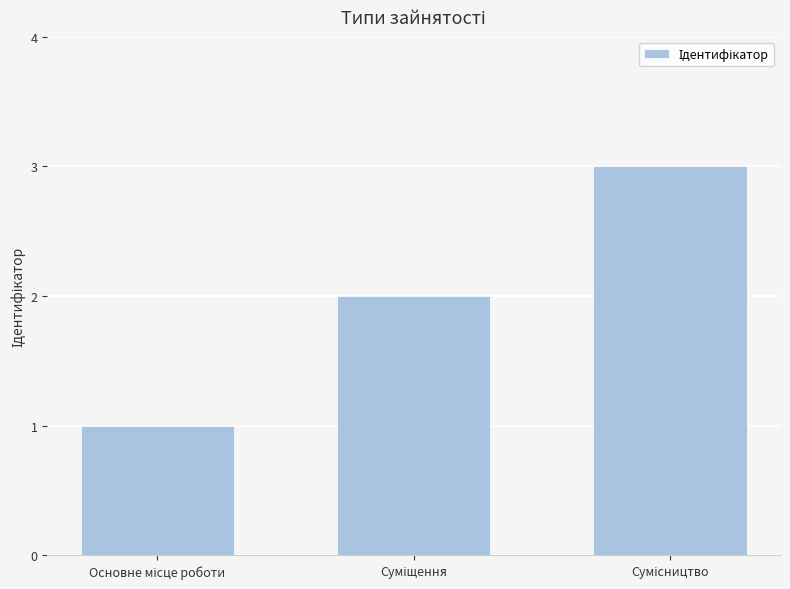

What is the maximum value shown in the chart?

3